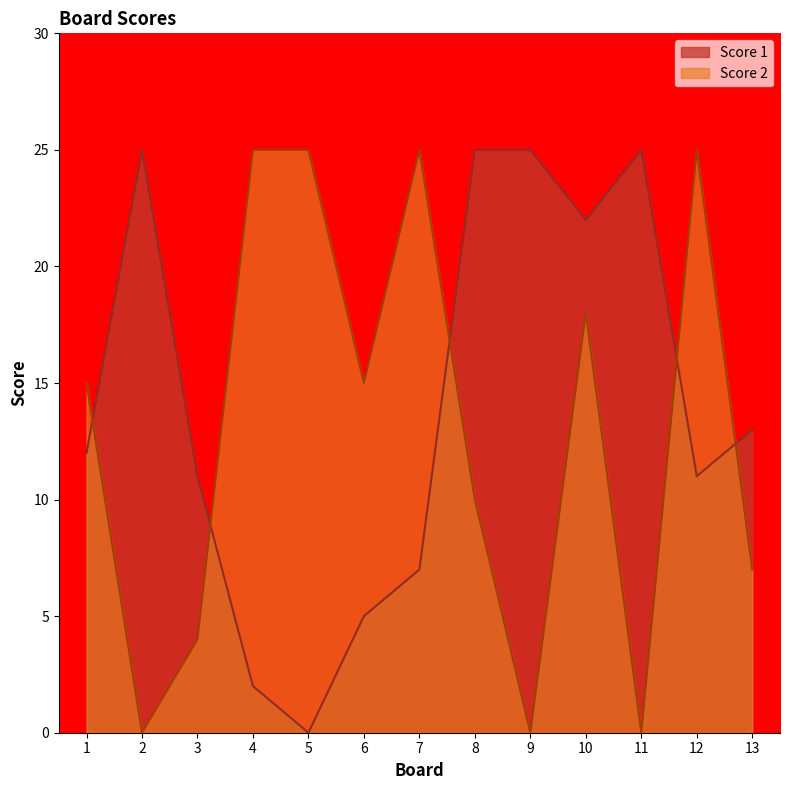

Rank the series by their maximum value, from lowest to highest.

Score 1, Score 2